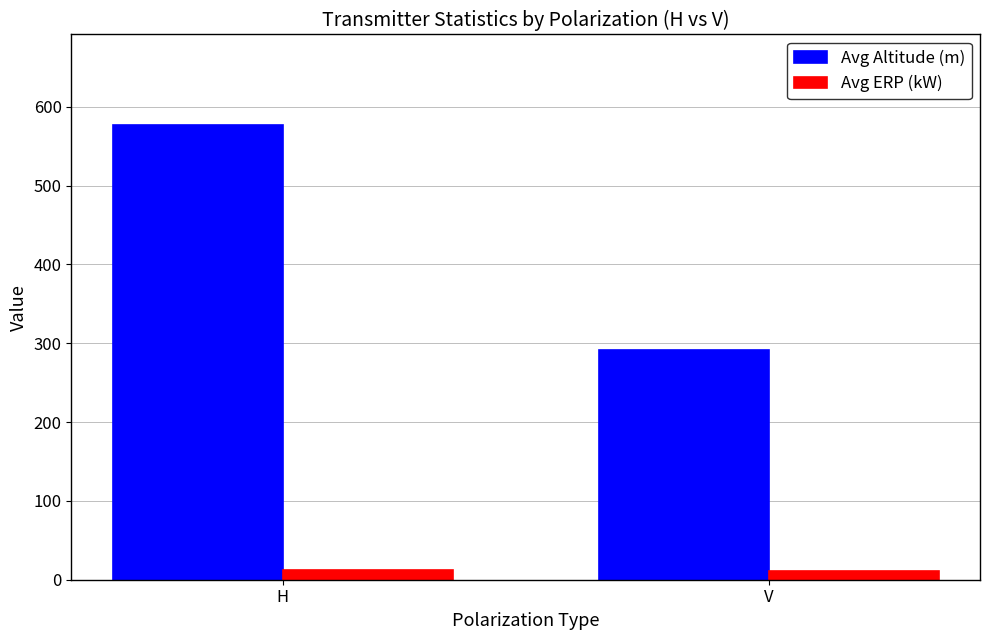

What is the difference between the Avg Altitude (m) values at H and V?

285.0